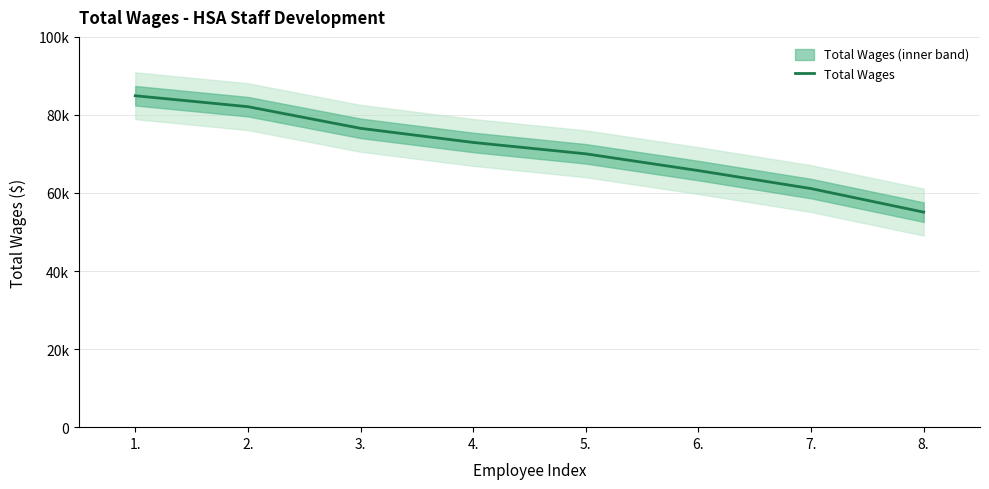

Which label corresponds to the largest value in the chart?

1.